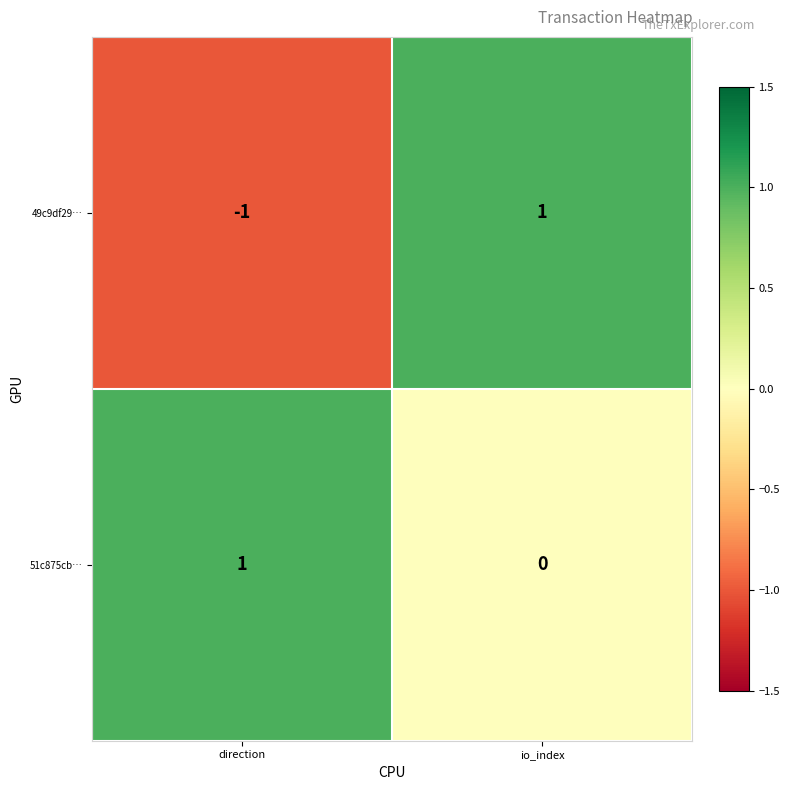

What is the spread (max minus min) of values at io_index?

1